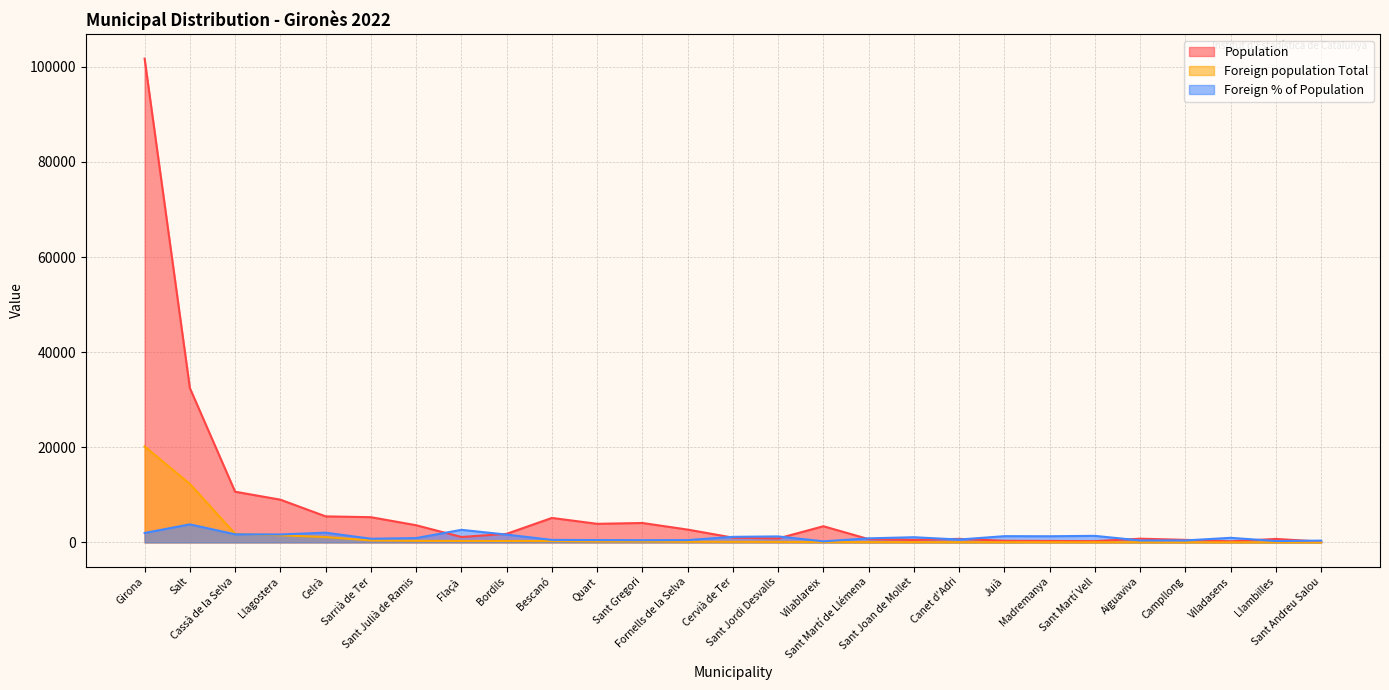

What is the difference between the maximum and minimum values in the Foreign % of Population series?

3560